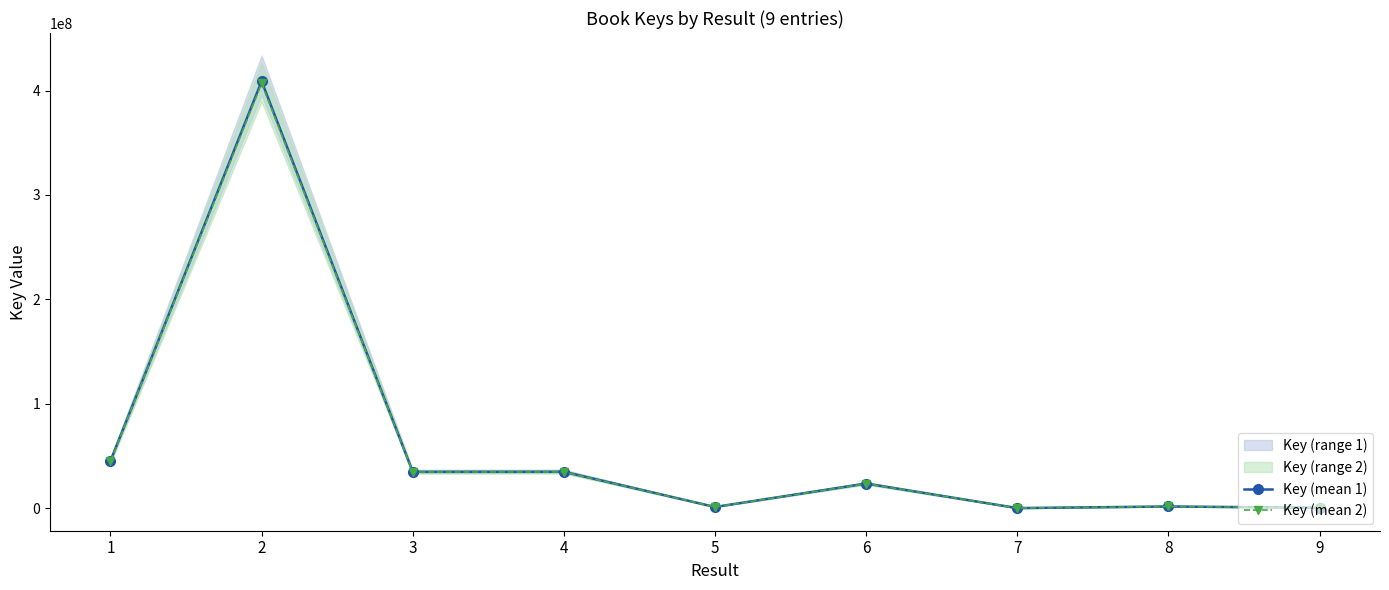

List the labels in order of Key (mean 1) value, smallest first.

7, 9, 5, 8, 6, 3, 4, 1, 2